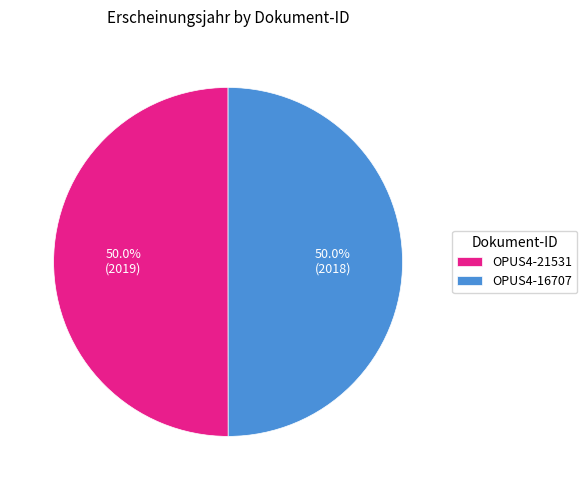

What is the ratio of the value at OPUS4-16707 to the value at OPUS4-21531?

1.0